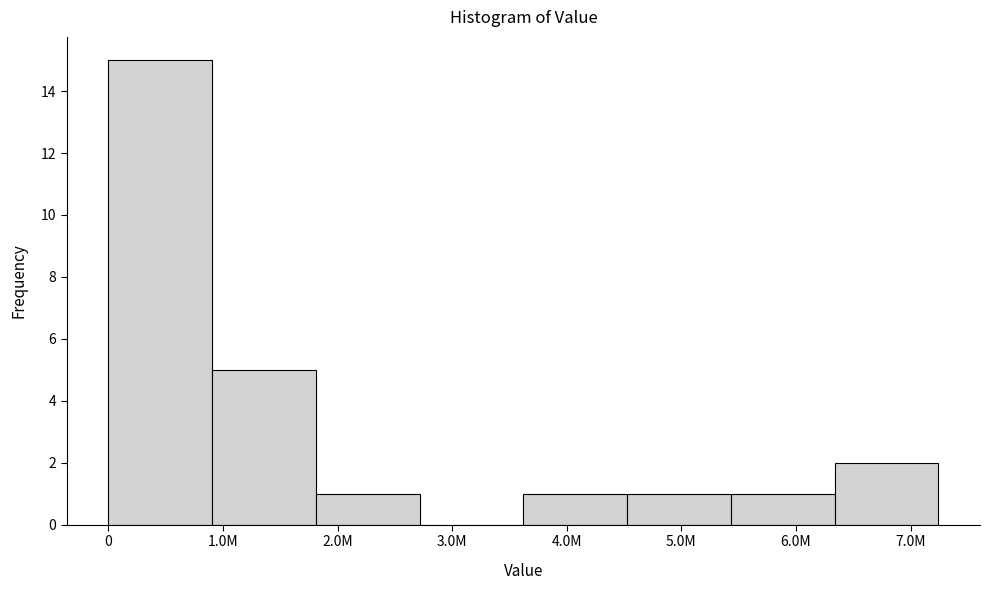

Reading left to right, extract all data points from this chart.

0=15	1.0M=5	2.0M=1	3.0M=0	4.0M=1	5.0M=1	6.0M=1	7.0M=2